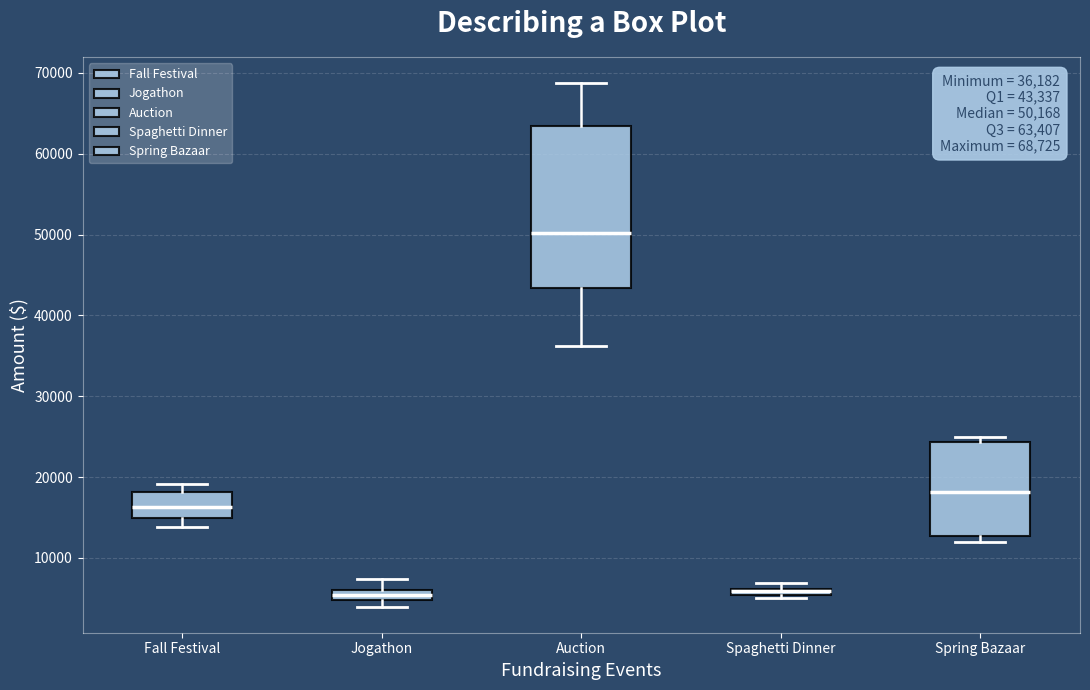

Comparing the boxes themselves (not the whiskers), which one is the tallest?

Auction